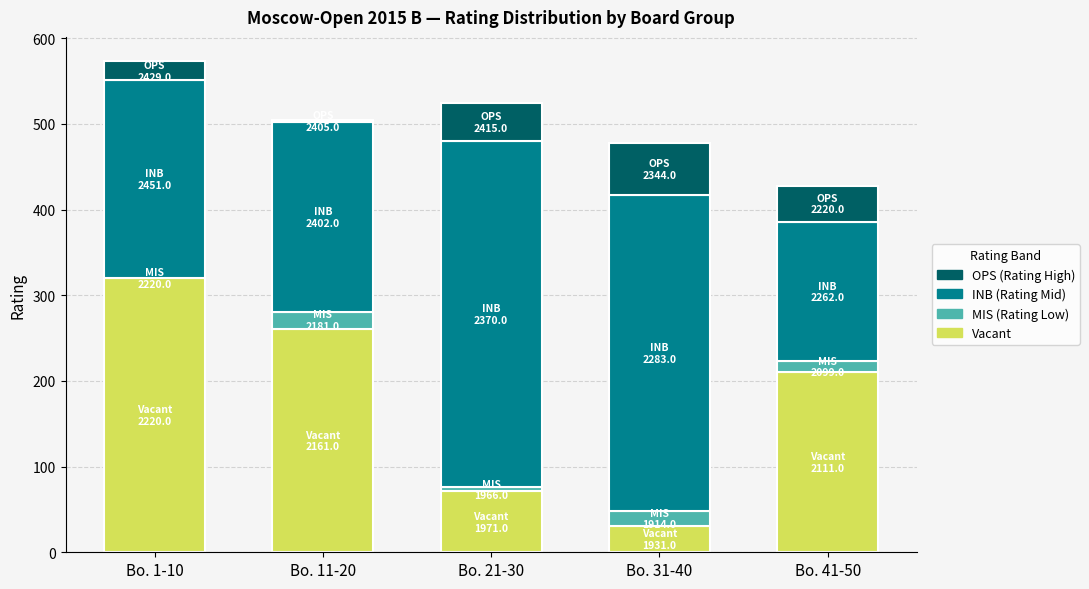

What are all the series names shown in the legend?

OPS (Rating High), INB (Rating Mid), MIS (Rating Low), Vacant